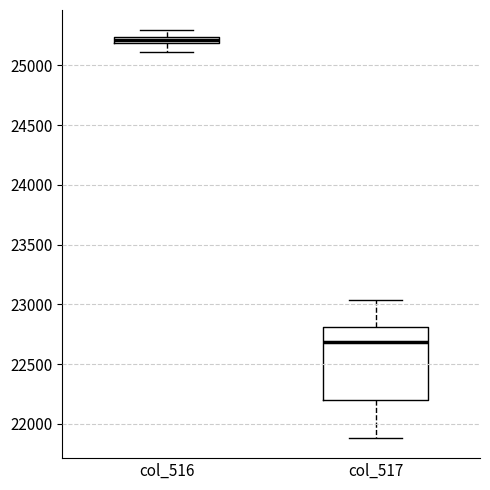

Comparing the boxes themselves (not the whiskers), which one is the tallest?

col_517